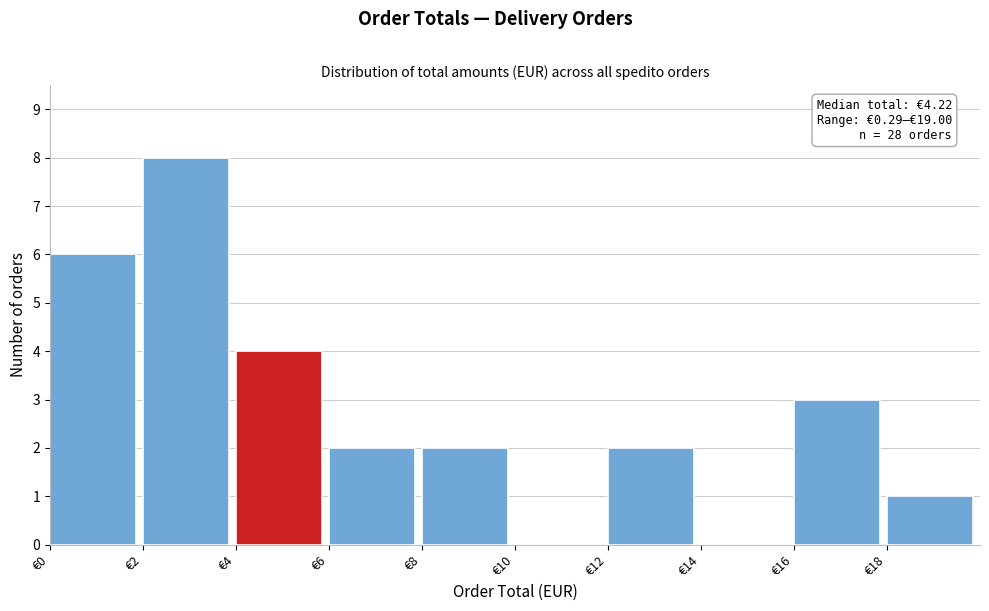

Over which range of the x-axis is the bar tallest?

2 to 4